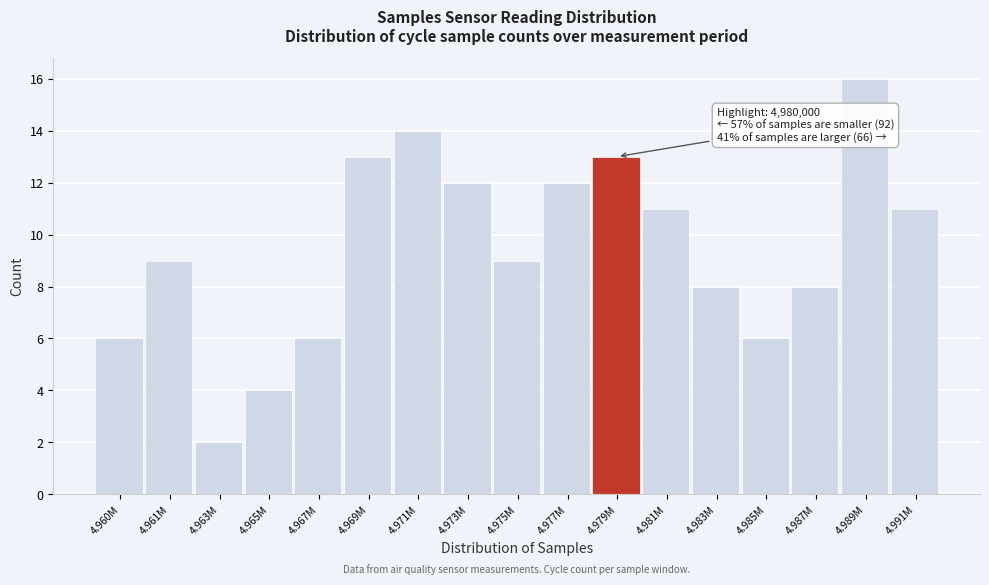

Reading left to right, transcribe all the data shown in this chart.

6	9	2	4	6	13	14	12	9	12	13	11	8	6	8	16	11